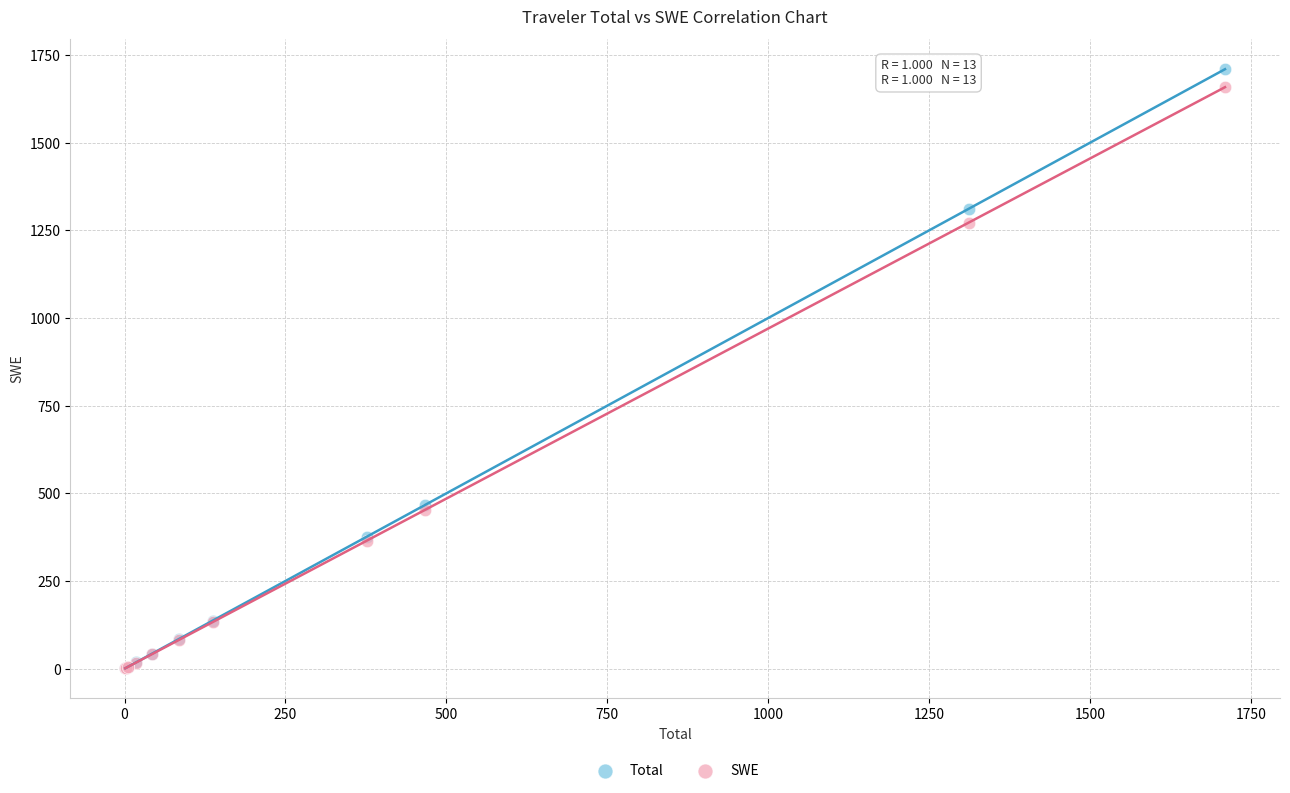

Which series has the widest spread of Y values?

Total